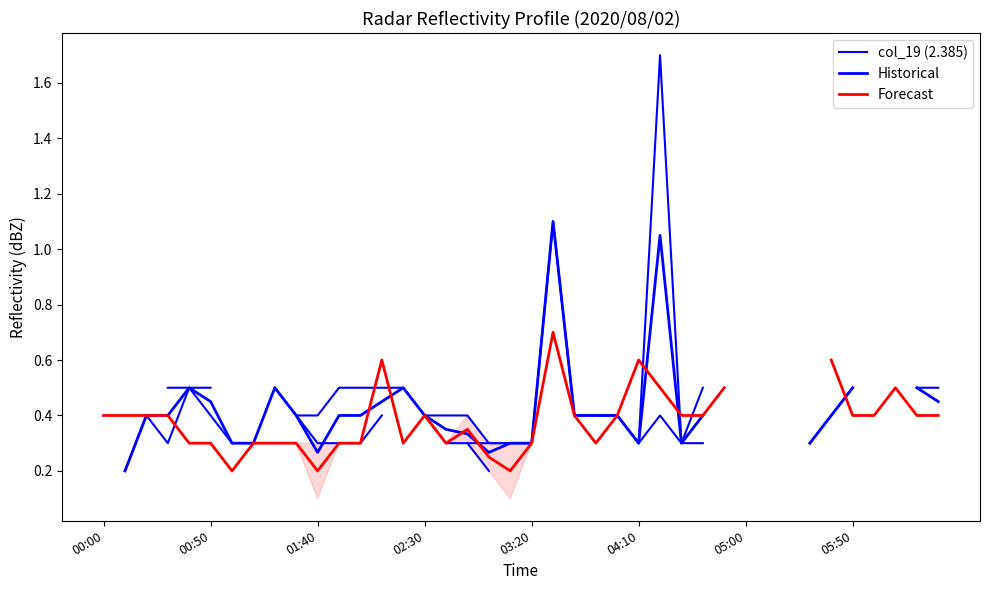

Does the chart have visible grid lines?

No